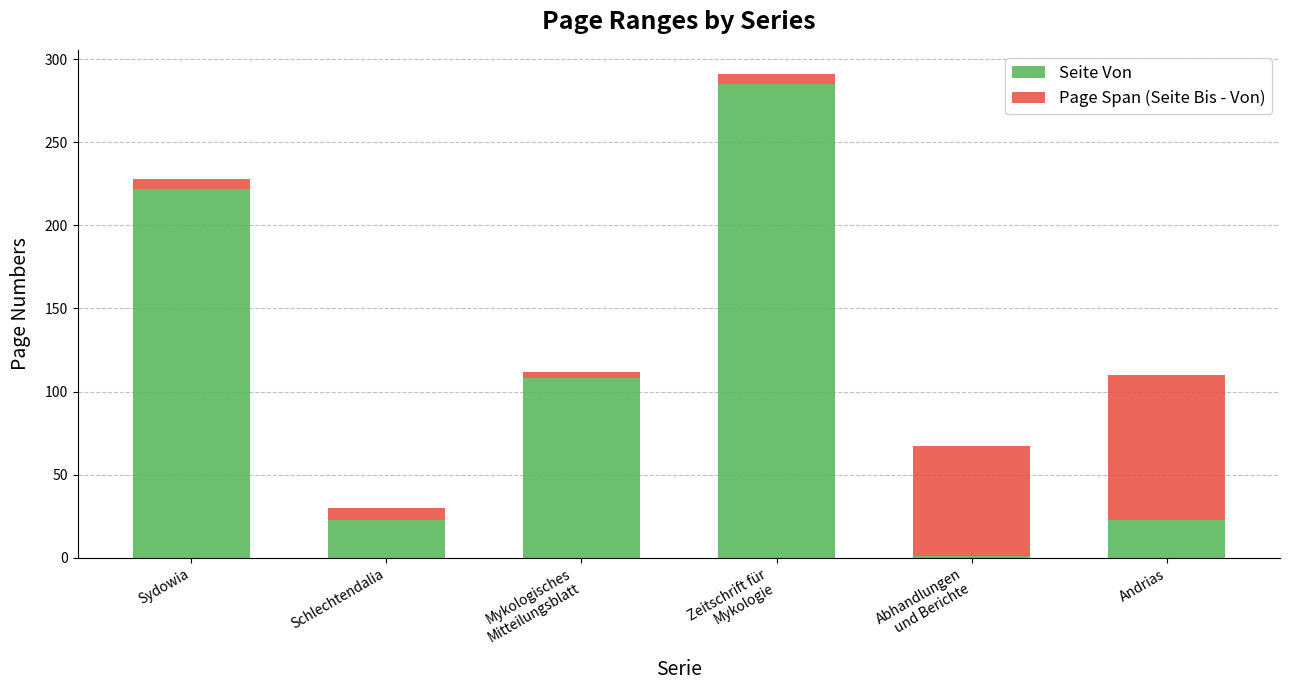

Does the chart contain stacked bars?

Yes